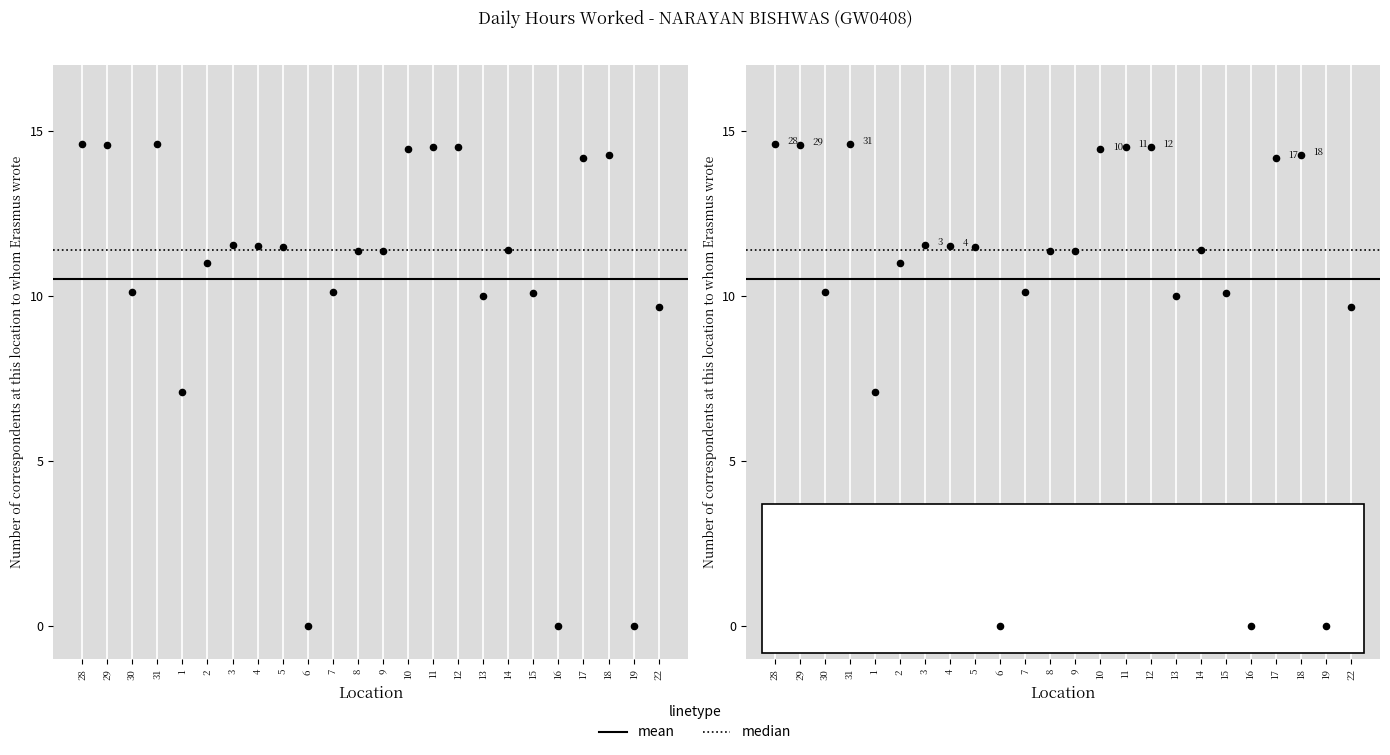

Which has a higher value, 31 or 16?

31